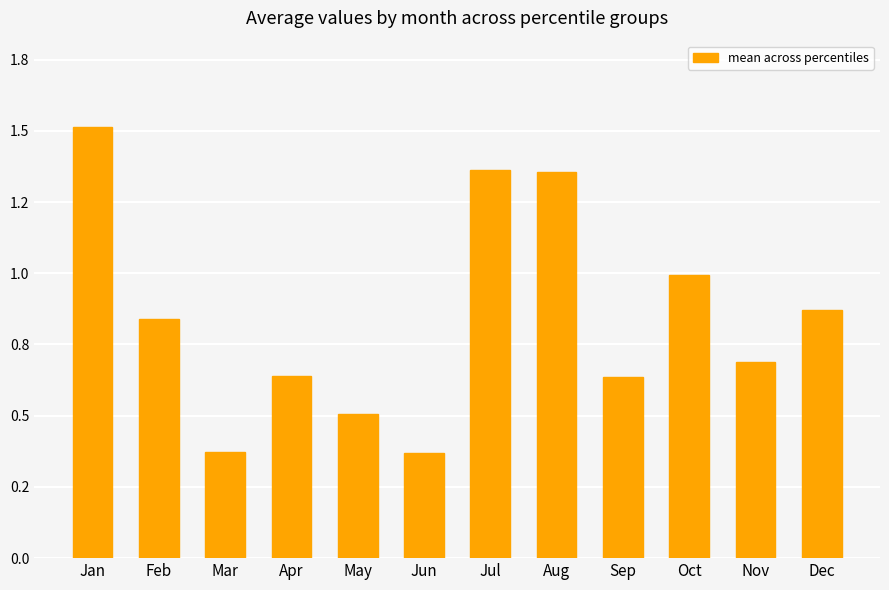

What is the greatest value displayed?

1.5